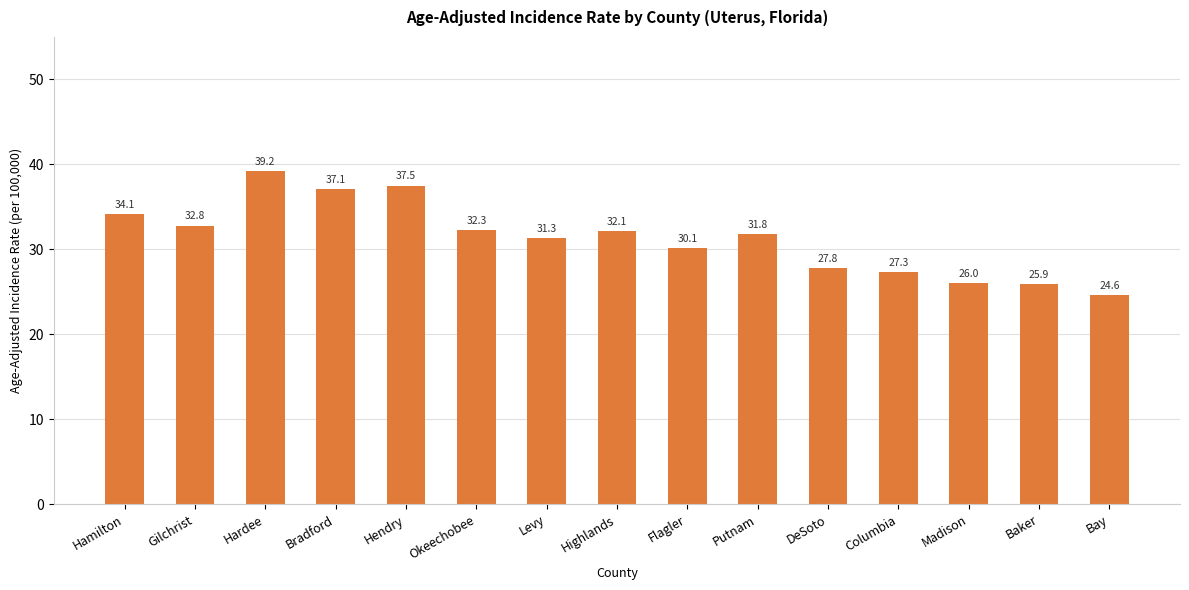

What is the minimum value shown in the chart?

24.6